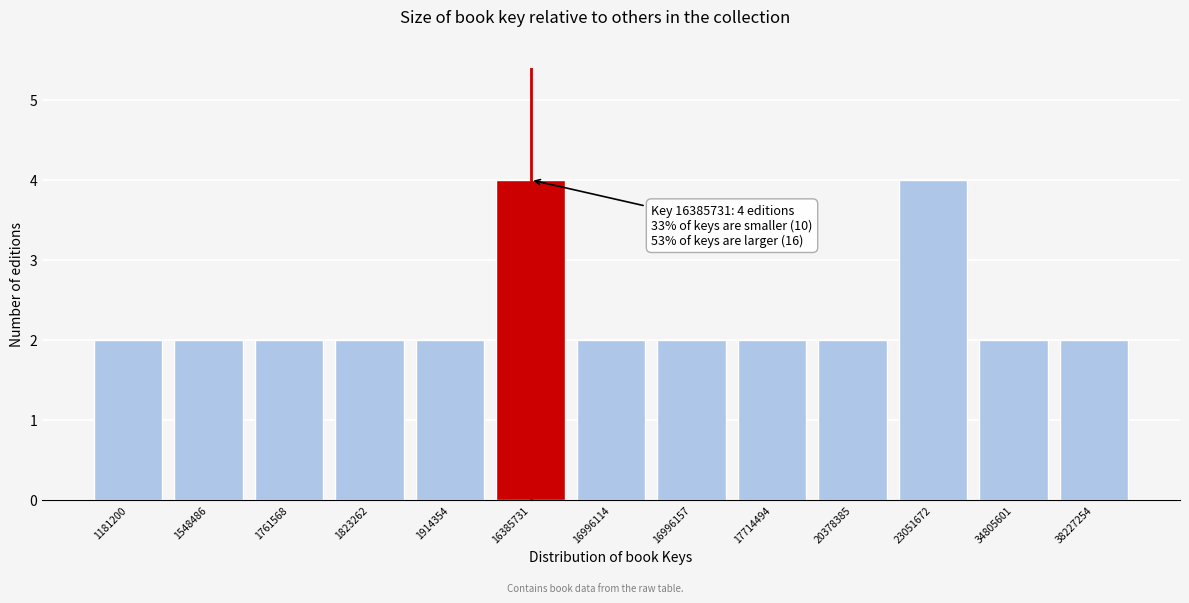

Reading left to right, transcribe all the data shown in this chart.

2	2	2	2	2	4	2	2	2	2	4	2	2